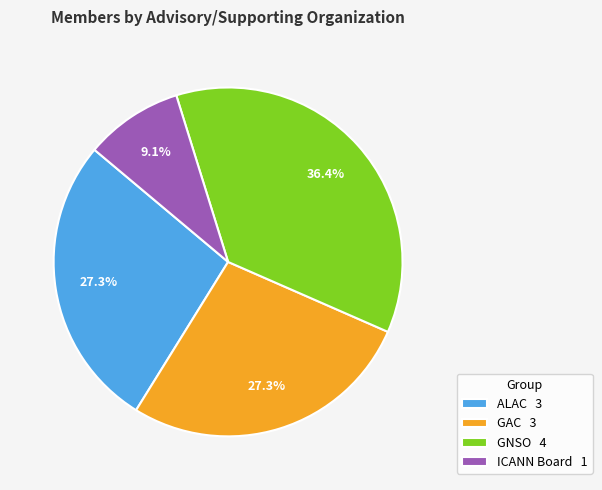

Does ICANN Board 1 account for over 50% of the chart?

No